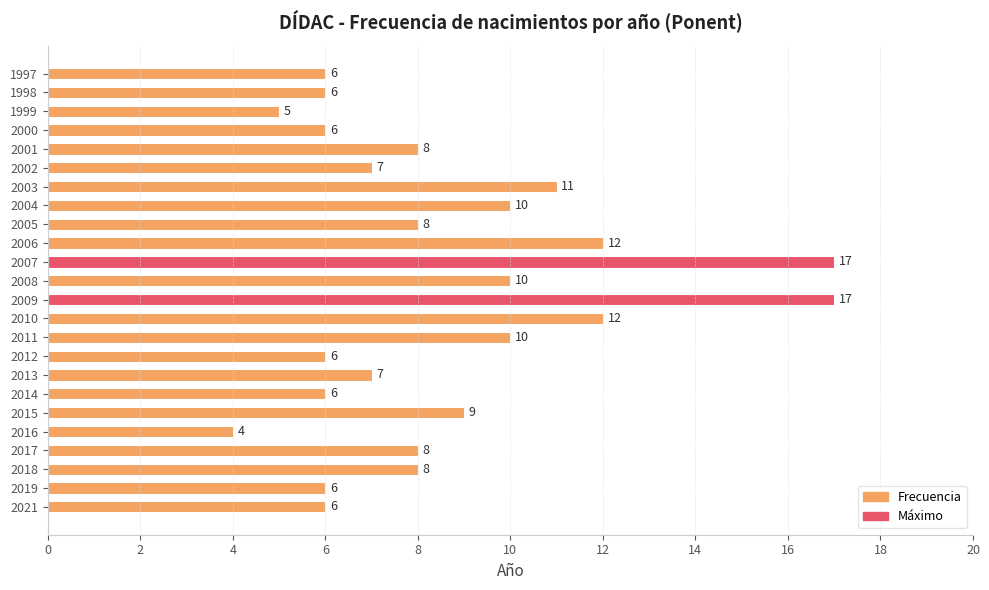

Reading top to bottom, extract all data points from this chart.

6	6	5	6	8	7	11	10	8	12	17	10	17	12	10	6	7	6	9	4	8	8	6	6